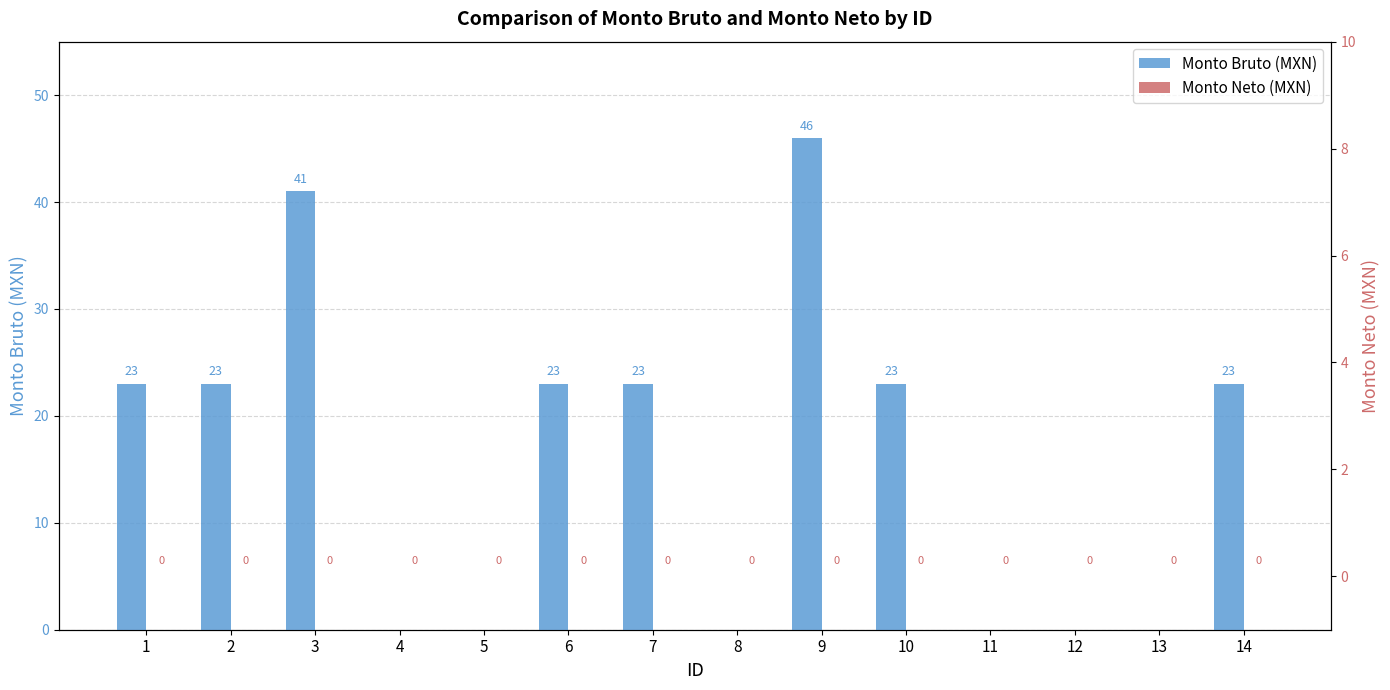

At which label does Monto Neto (MXN) reach its peak?

1